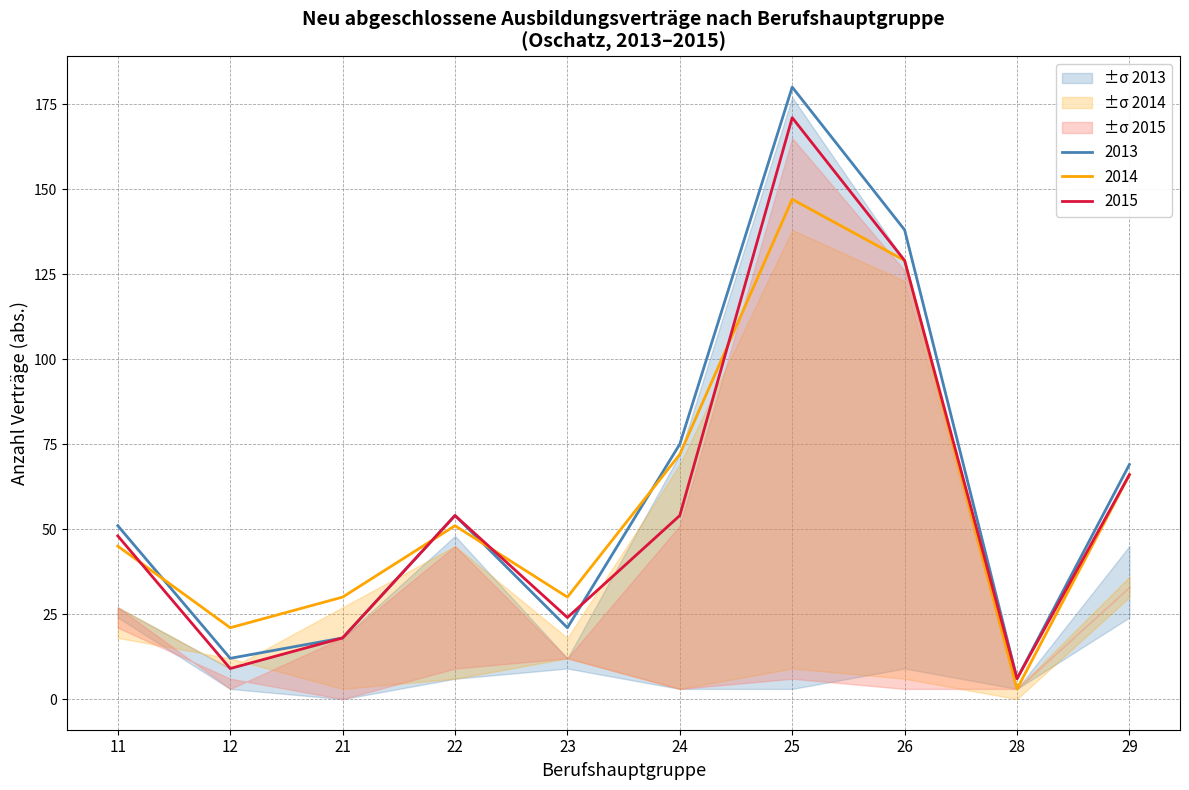

Does the chart display data point markers on the line(s)?

No